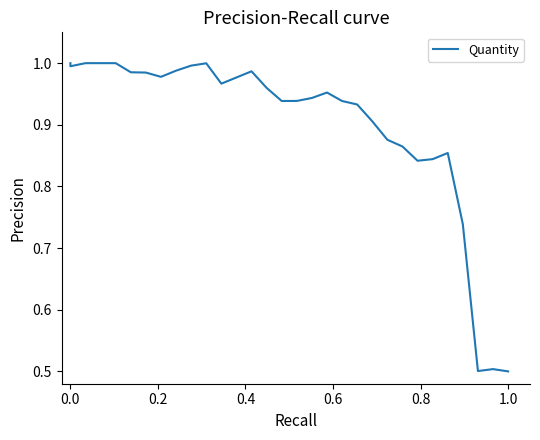

How many interior local peaks (higher than both neighbors) does the data have?

5